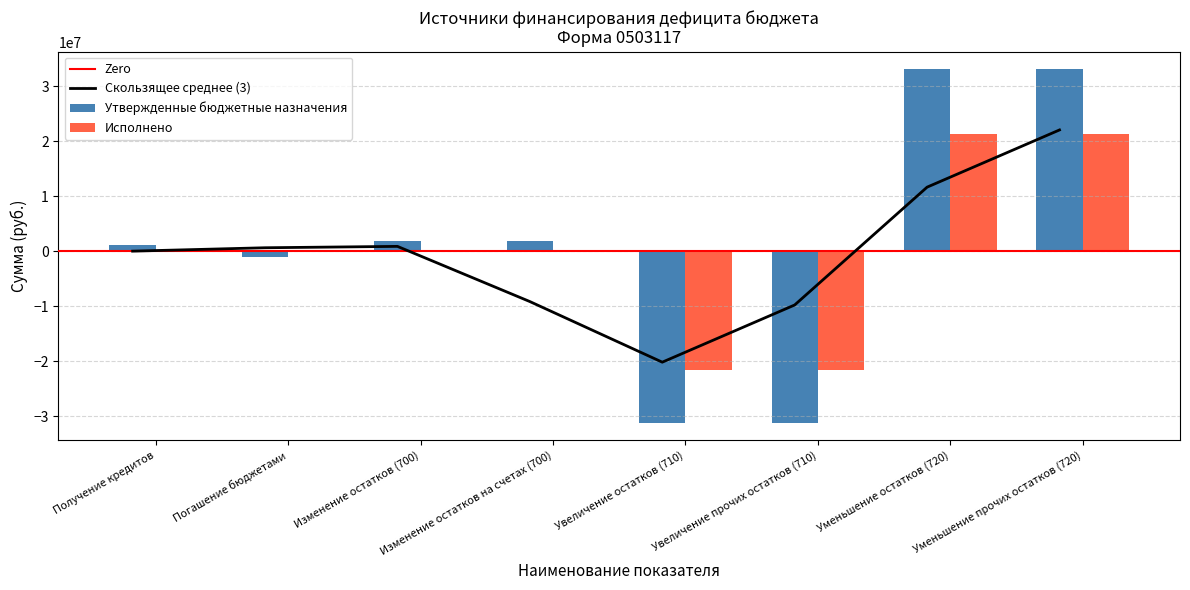

The Утвержденные бюджетные назначения series shows -12397012.5 at Увеличение остатков (710). True or false?

False